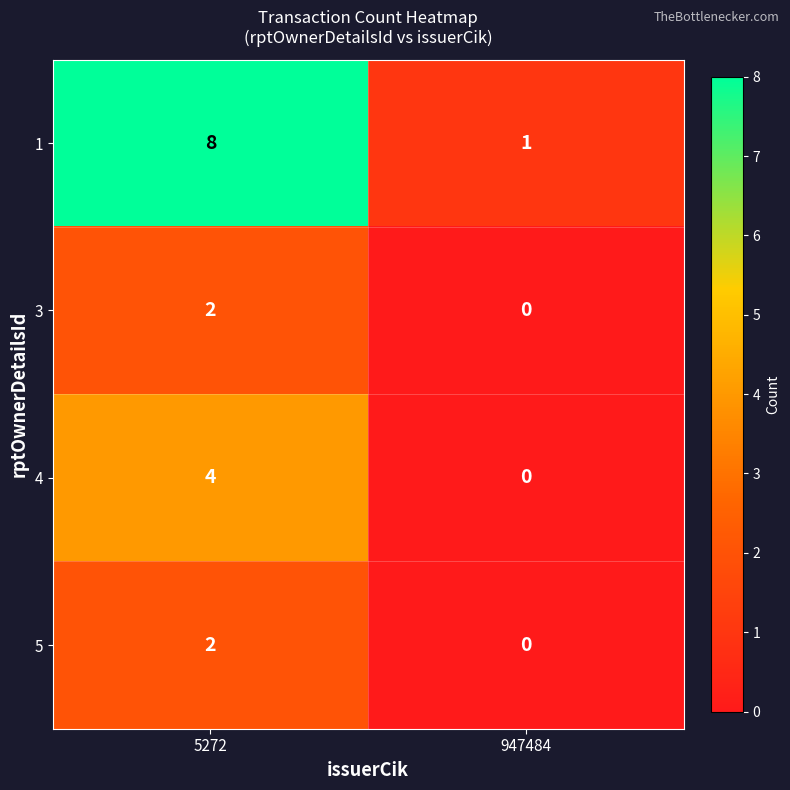

What is the spread (max minus min) of values at 5272?

6